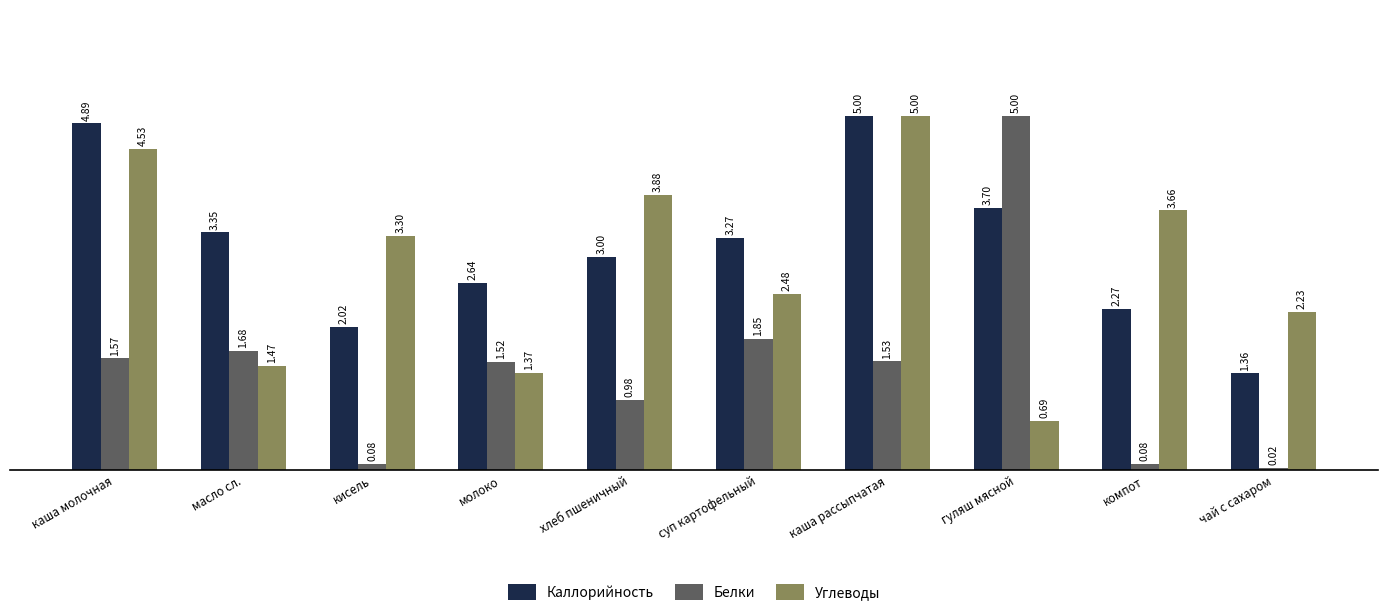

Which series has the widest spread of values?

Белки